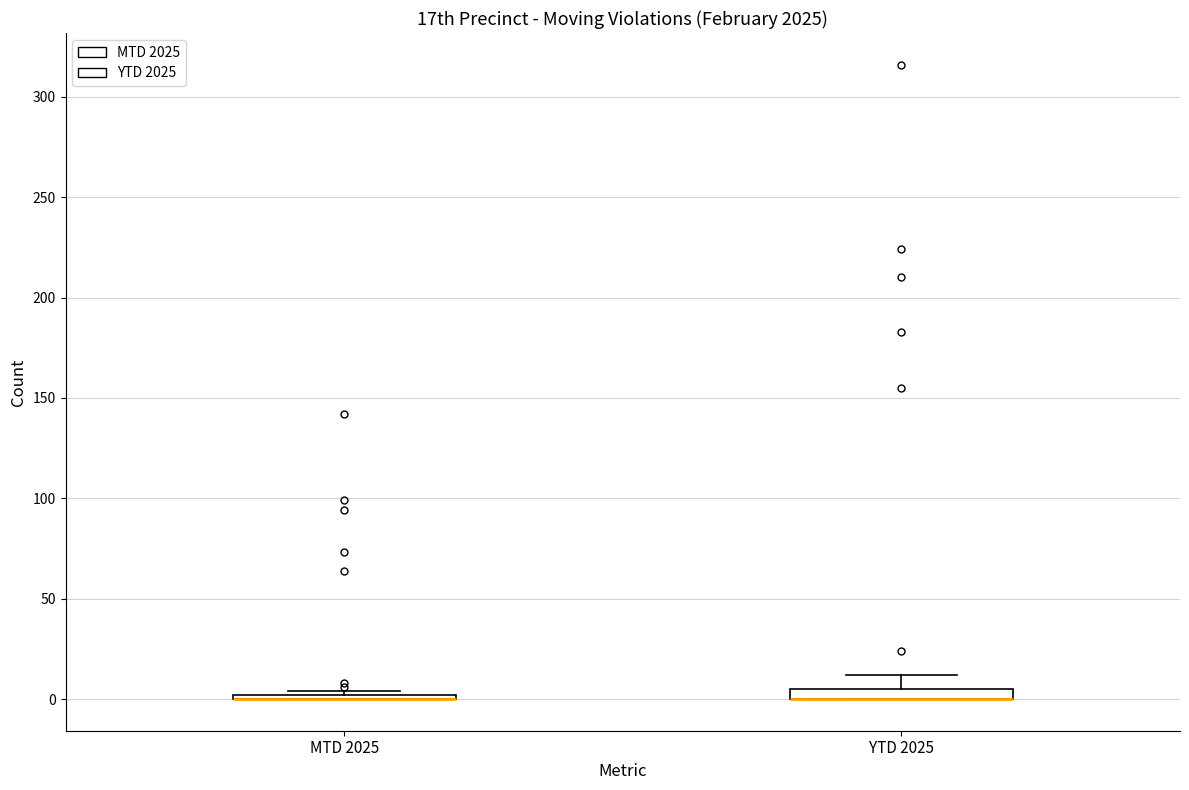

Where does the upper whisker of the box for YTD 2025 end on the y-axis? The values are not printed on the chart, so give them approximately, as read against the axis.

10